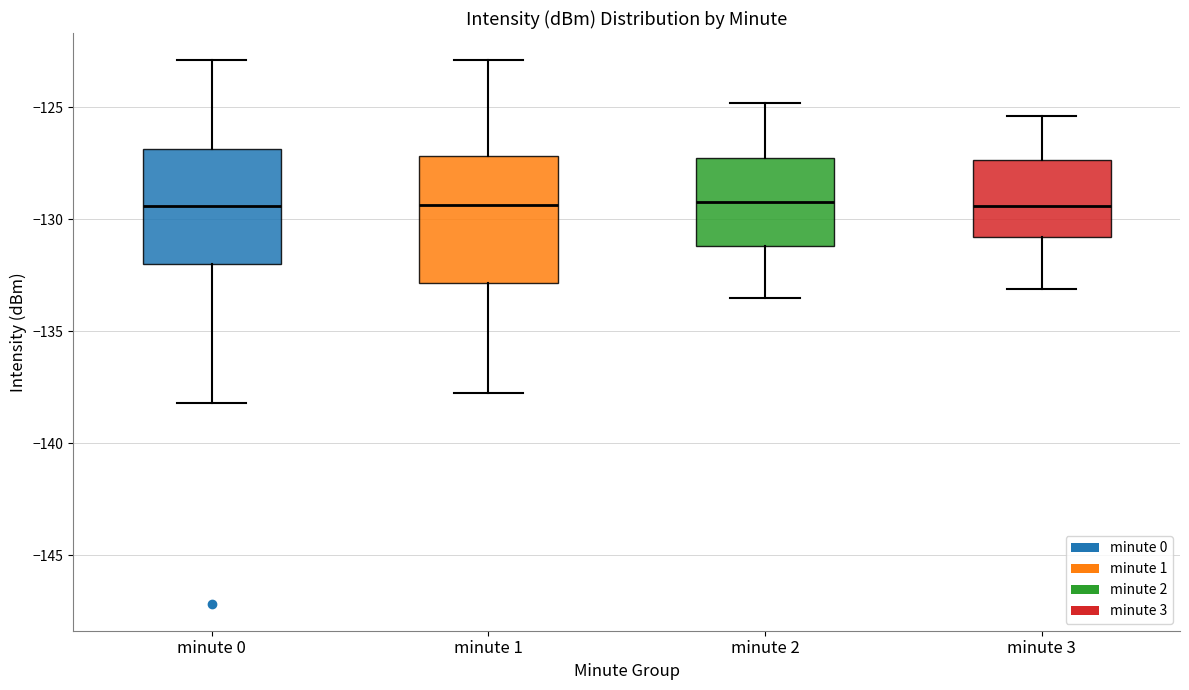

Comparing the boxes themselves (not the whiskers), which one is the tallest?

minute 1